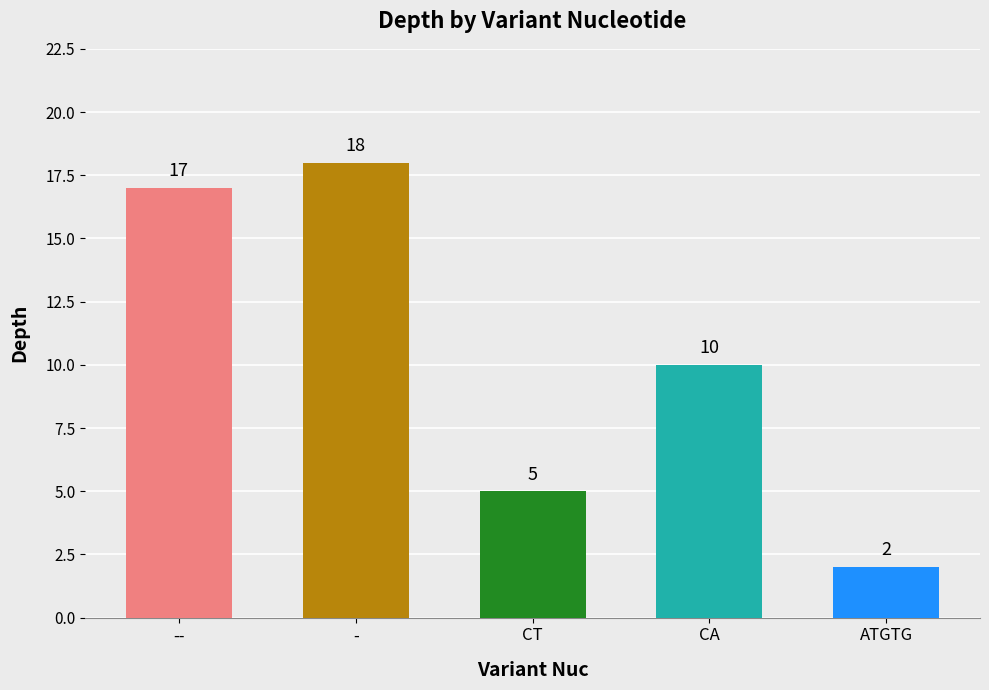

What is the difference between the maximum and minimum values?

16